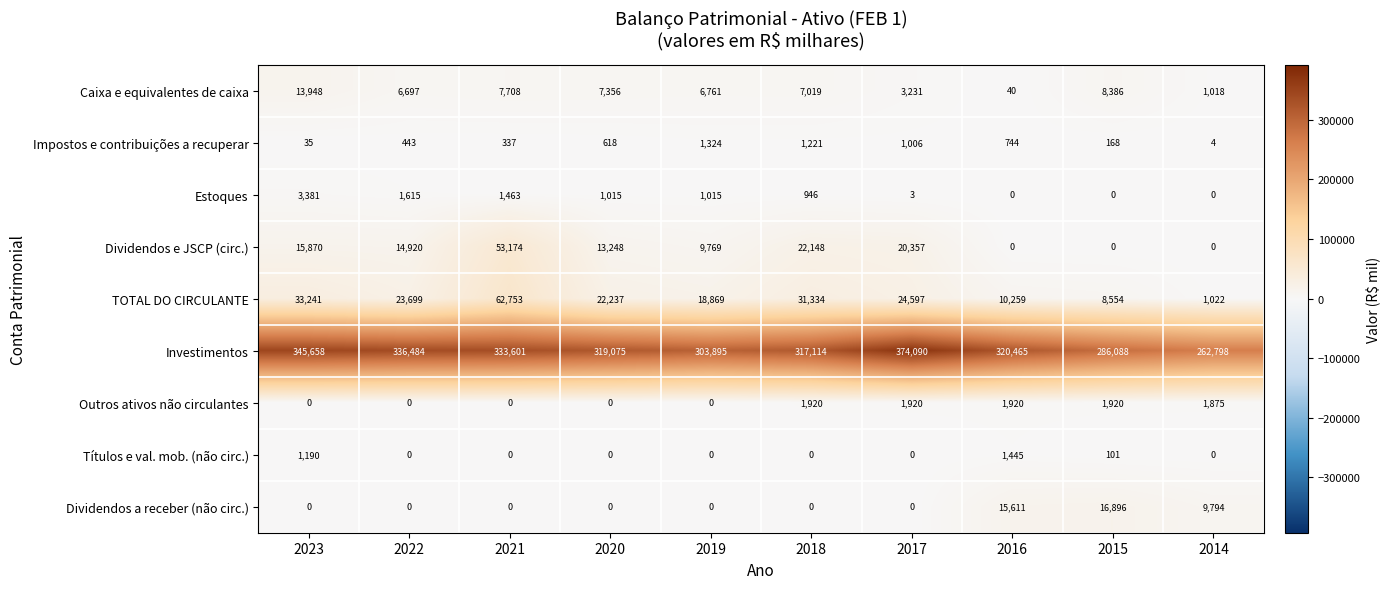

Which series has the largest range (max minus min)?

Investimentos